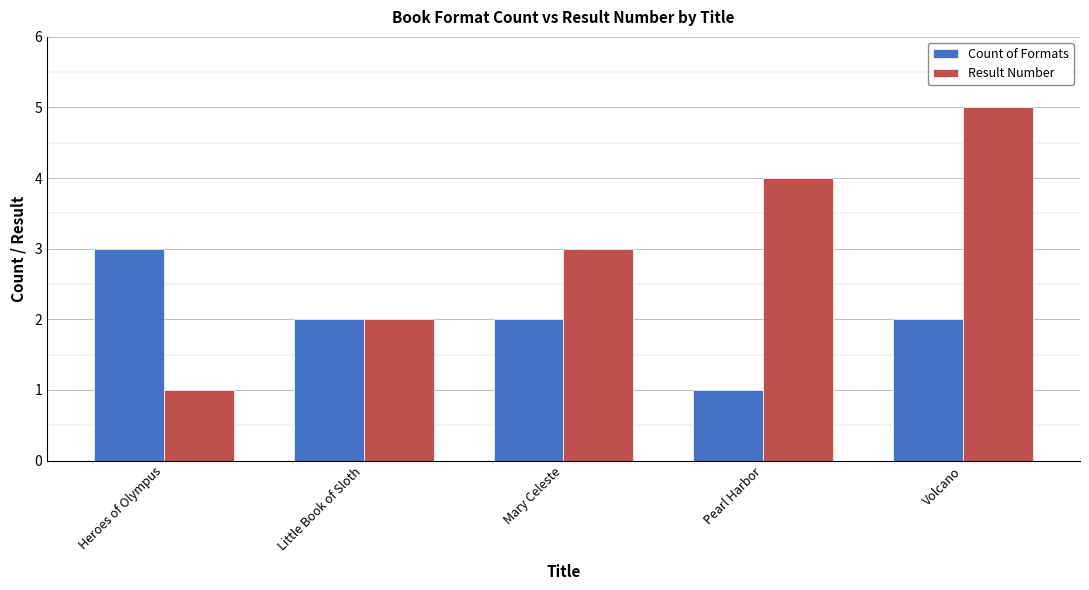

The Count of Formats series shows 3 at Little Book of Sloth. True or false?

False